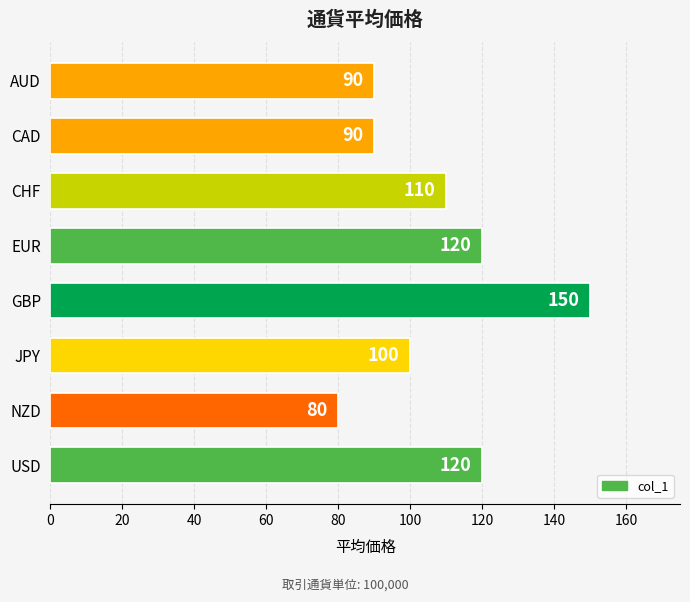

Is it true that the value at CAD is 130?

False